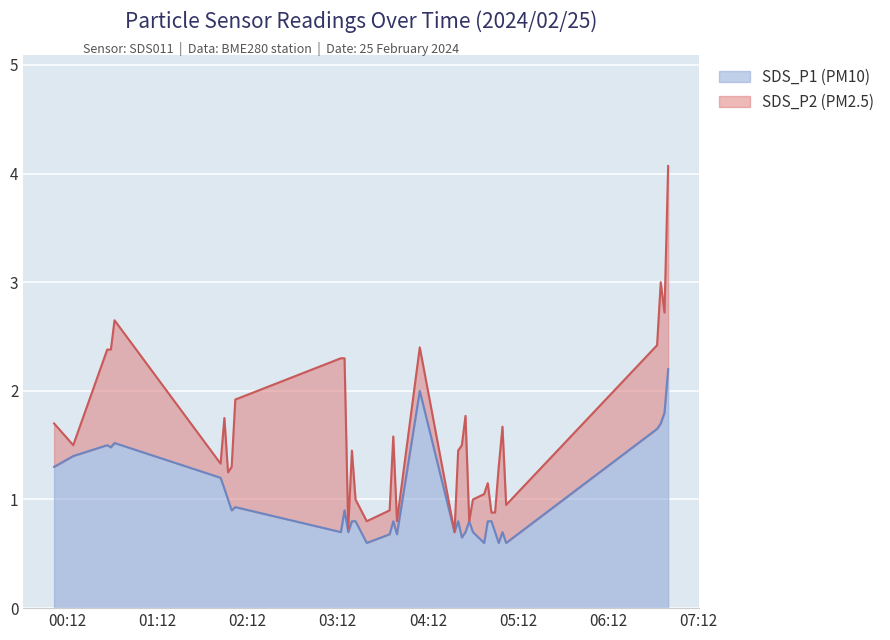

What is the spread (max minus min) of values at 2024/02/25 03:16:30?

1.4